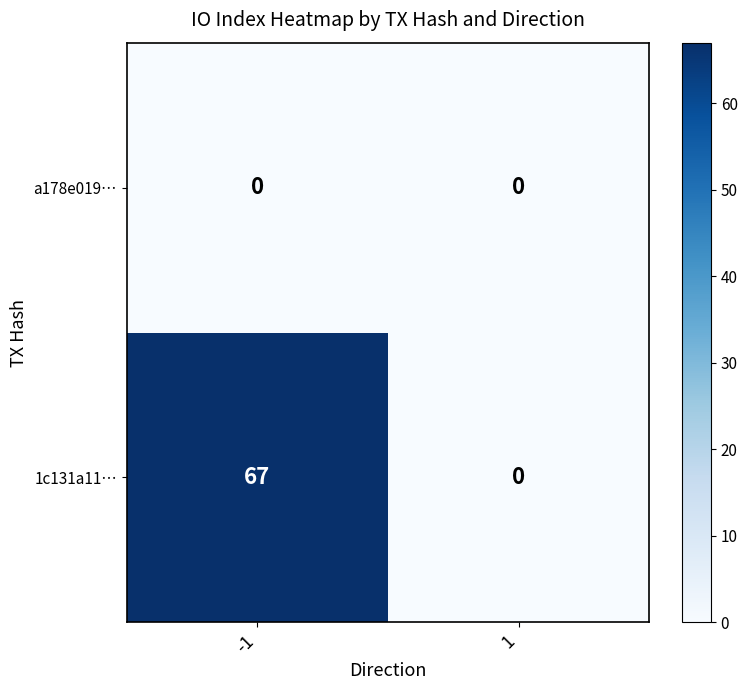

List the series in order of their peak value, highest first.

1c131a11…, a178e019…